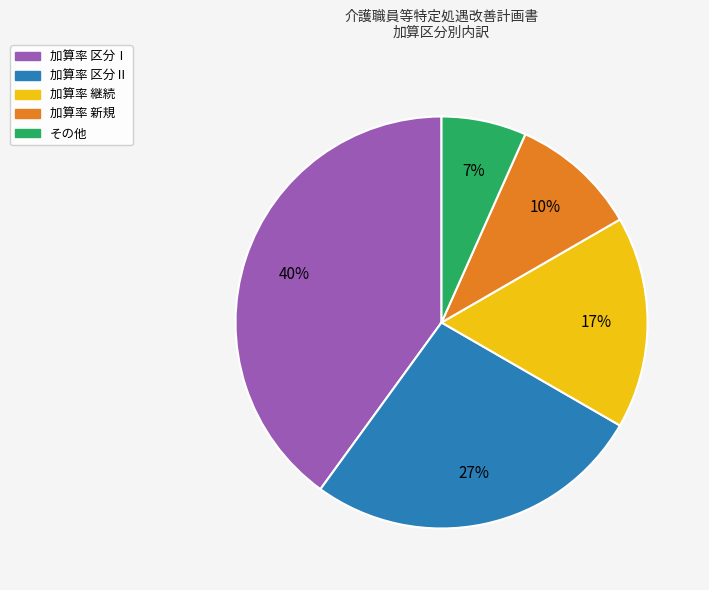

To the nearest percent, what is the difference between the その他 and 加算率 継続 slice percentages?

10%